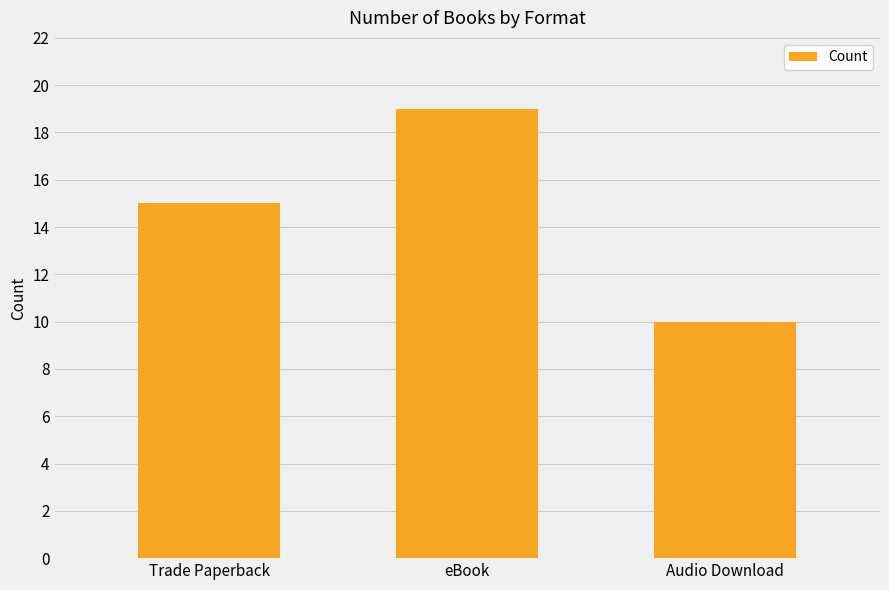

Reading left to right, transcribe all the data shown in this chart.

15	19	10